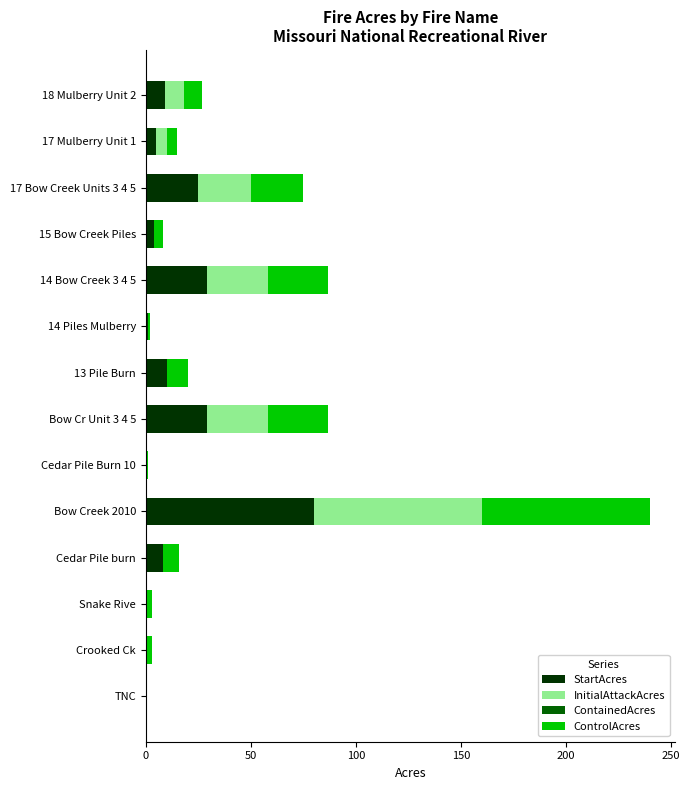

The value of StartAcres at Snake Rive is -54. True or false?

False